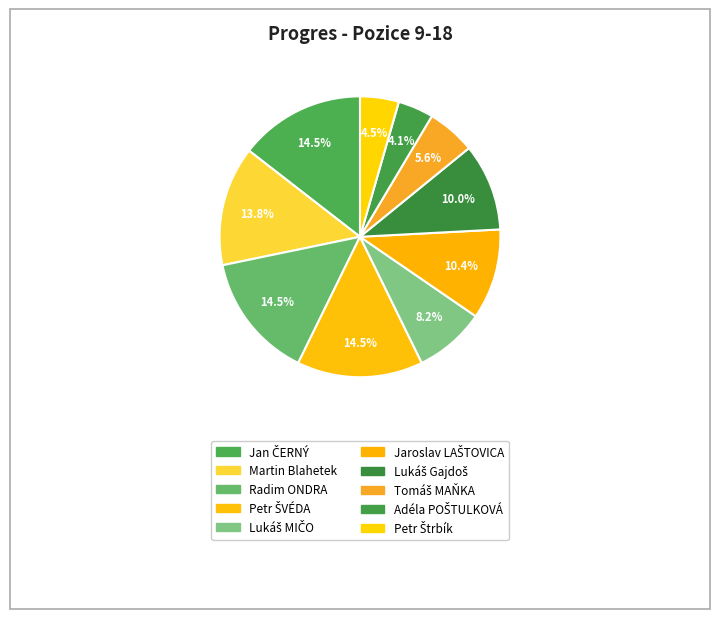

Is it true that Radim ONDRA is 14% of the pie?

True